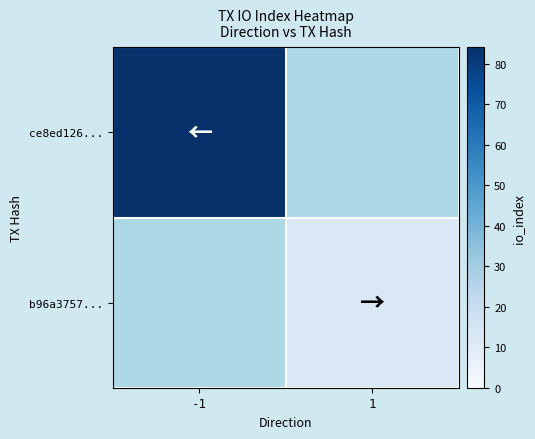

Which series has the largest range (max minus min)?

ce8ed126...